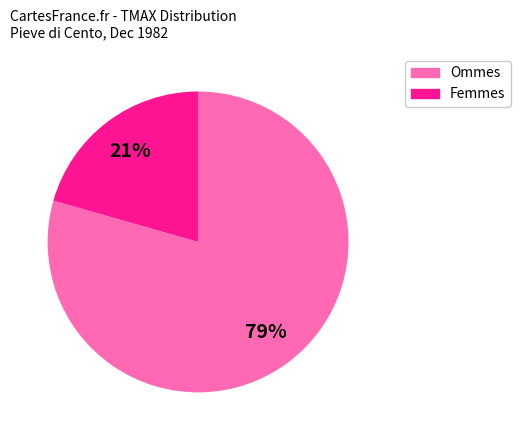

Does Ommes represent more than half of the total?

Yes